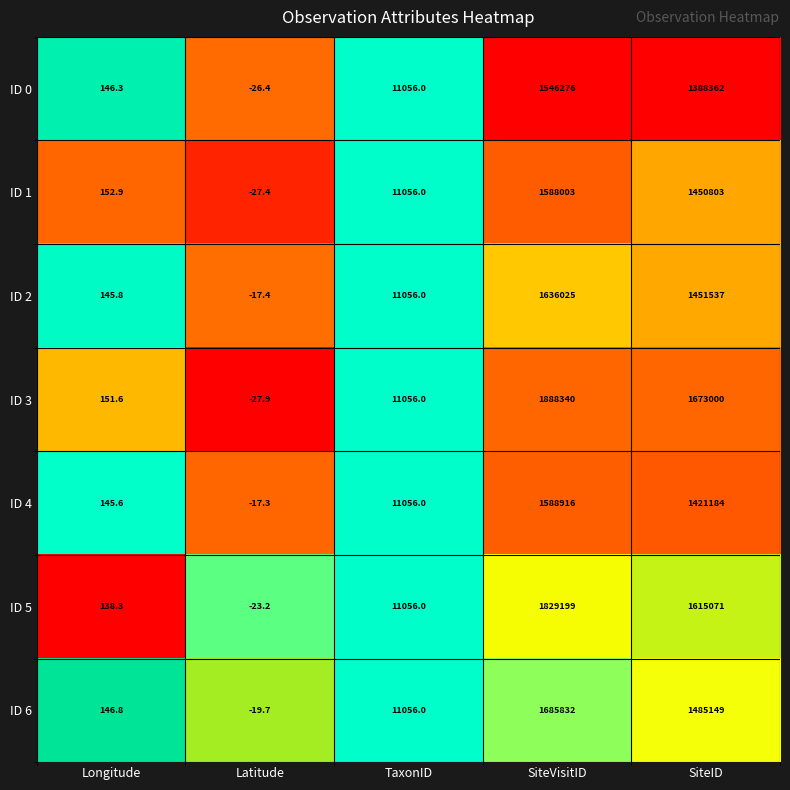

How many categories are shown in the chart?

5